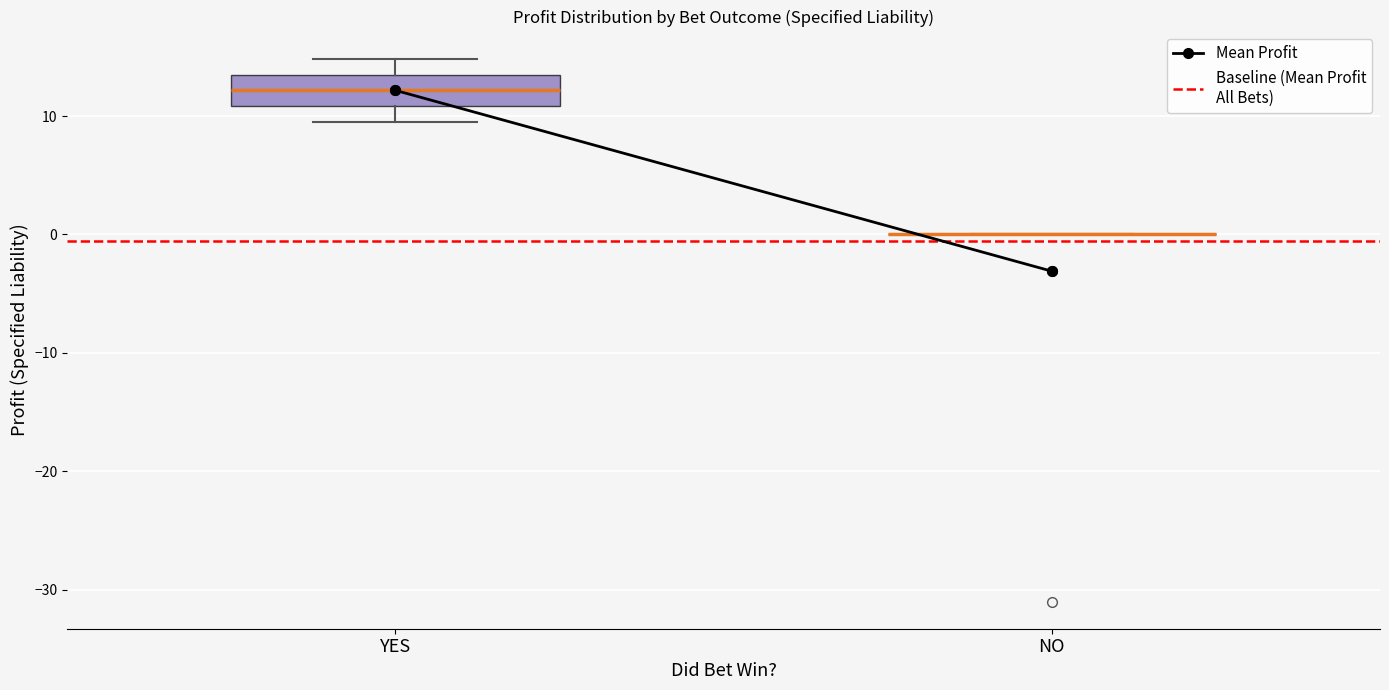

Reading left to right, read every box against the y-axis: the position of its median line, the range the box covers, and the ends of its whiskers. The values are not printed on the chart, so give them approximately, as read against the axis.

YES: median 12, box 11 to 14, whiskers 10 to 15
NO: box collapsed to a line at 0, whiskers 0 to 0